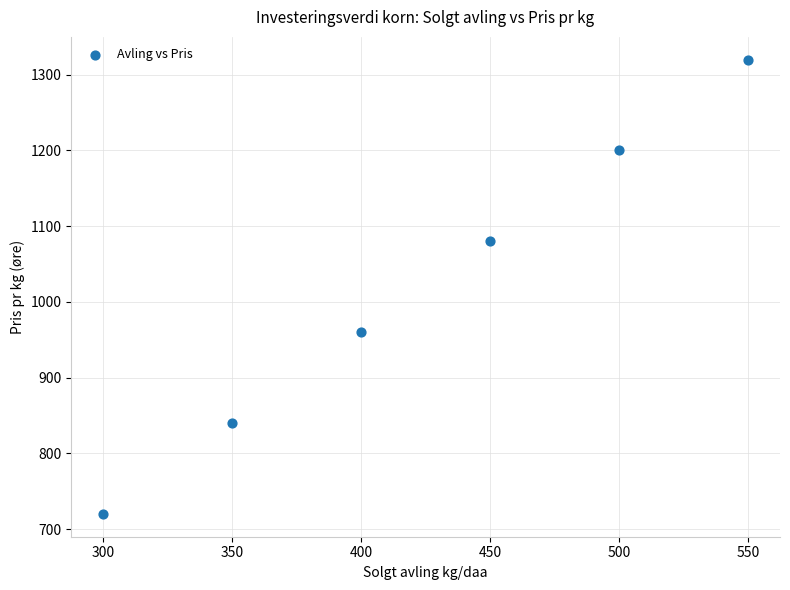

What is the average Y value?

1020